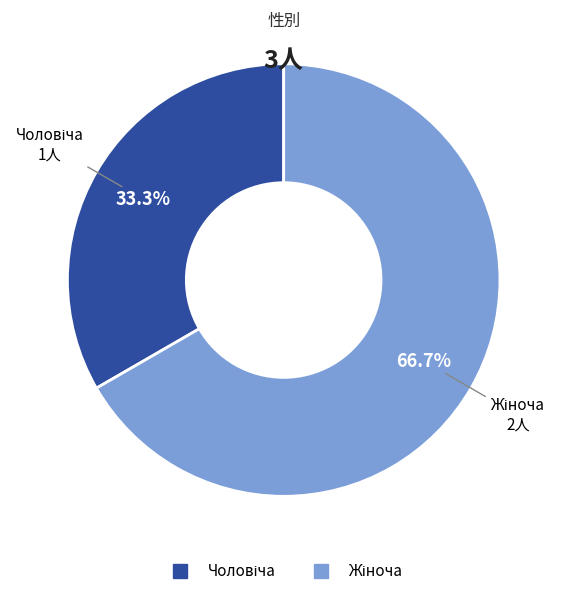

Is there a majority slice in this chart?

Yes